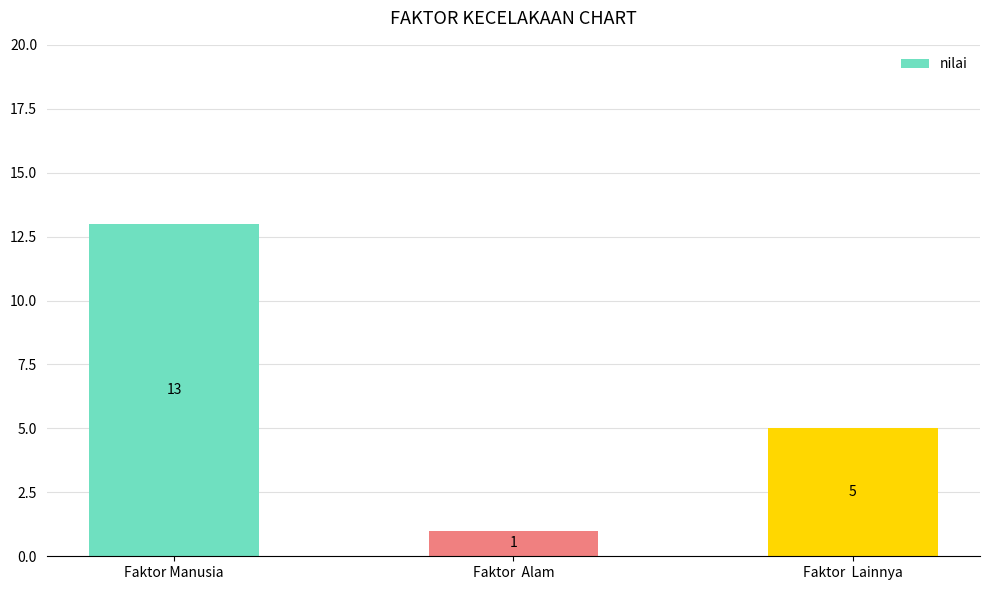

Approximately how many times larger is the value at Faktor  Lainnya compared to Faktor  Alam?

5.0